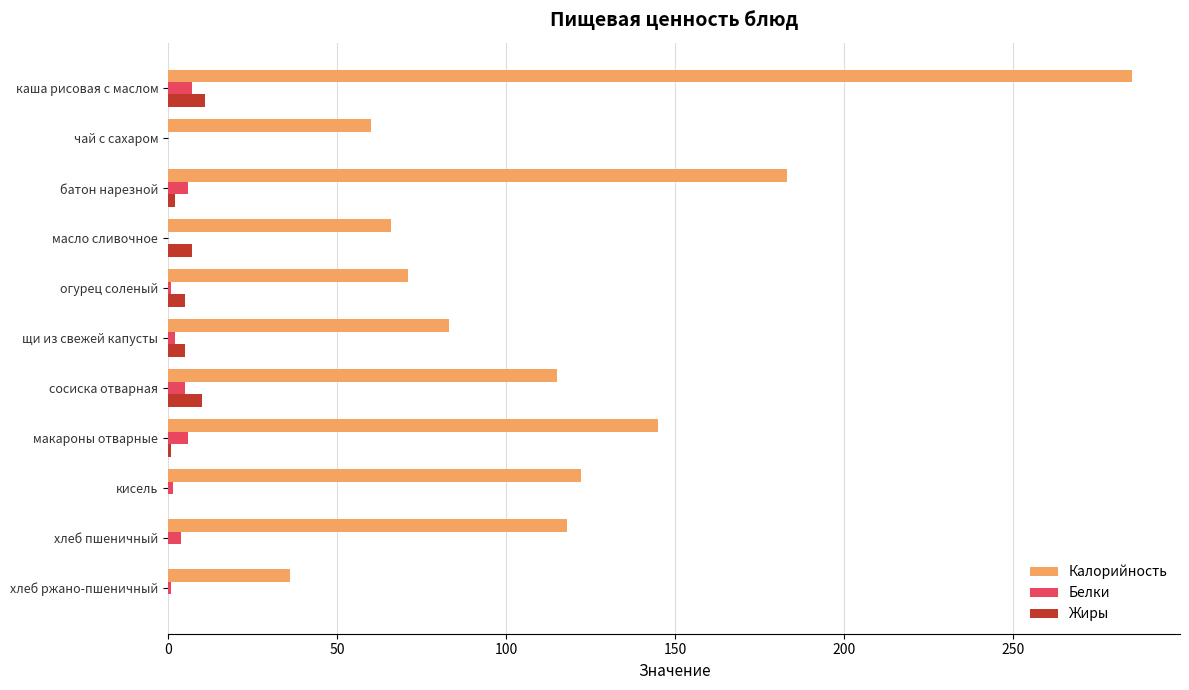

What is the greatest value displayed?

285.0